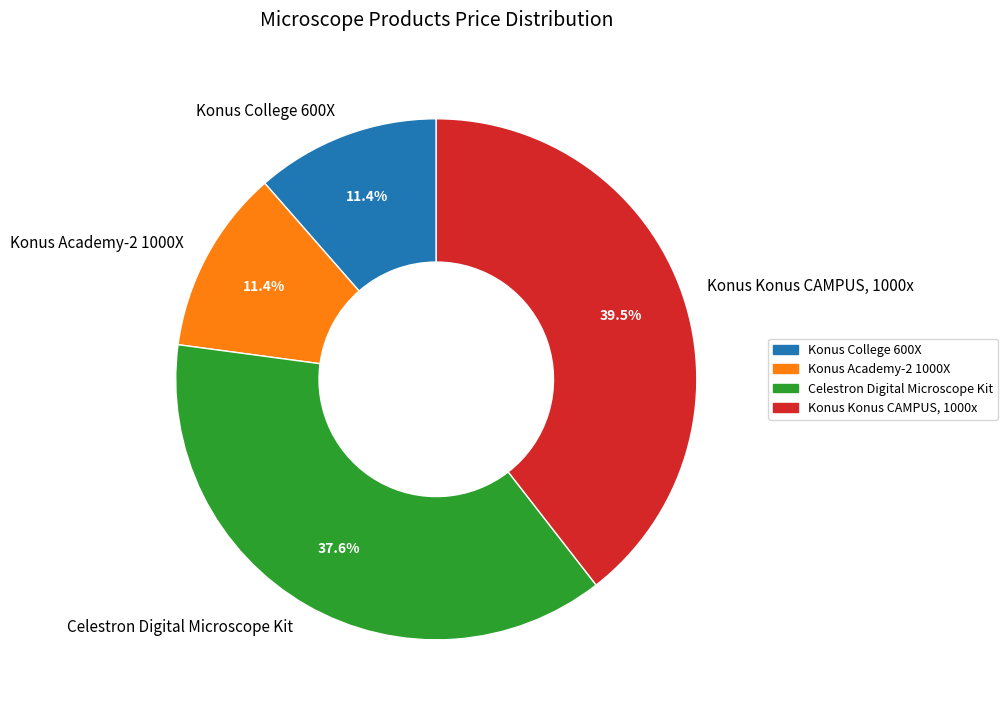

Which slice is the largest?

Konus Konus CAMPUS, 1000x